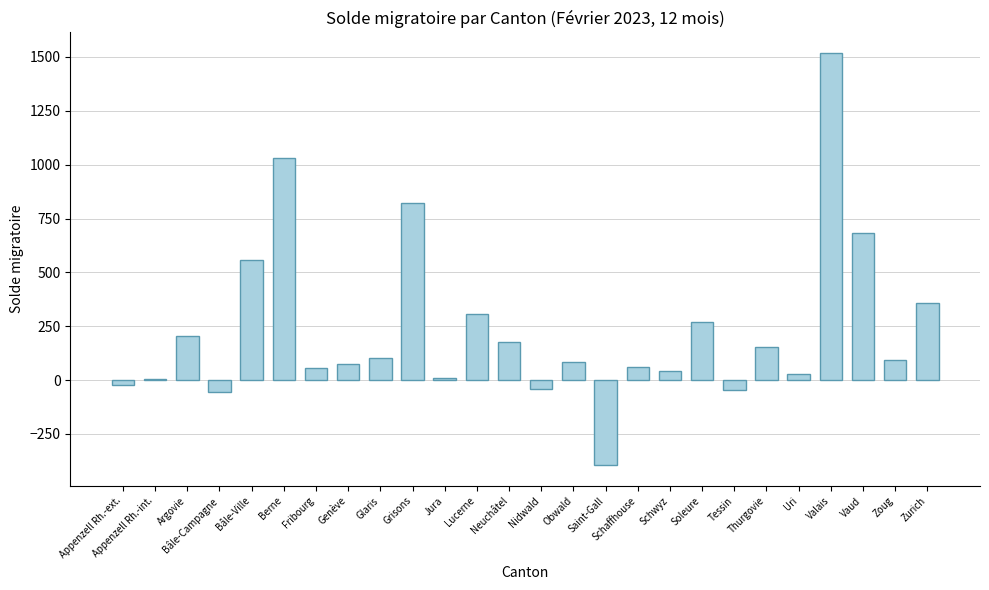

How many distinct data groups are displayed?

1